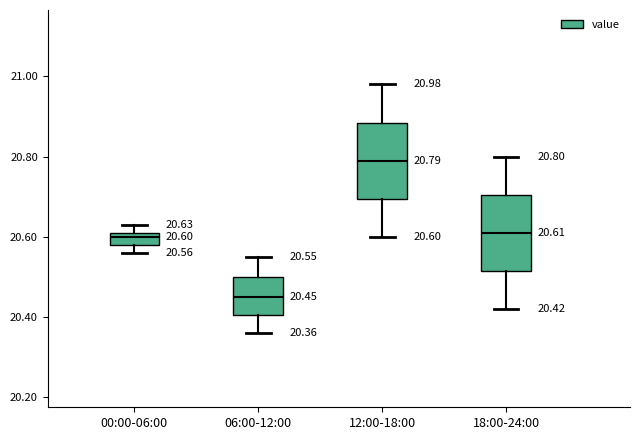

Which box's median line is the highest?

12:00-18:00